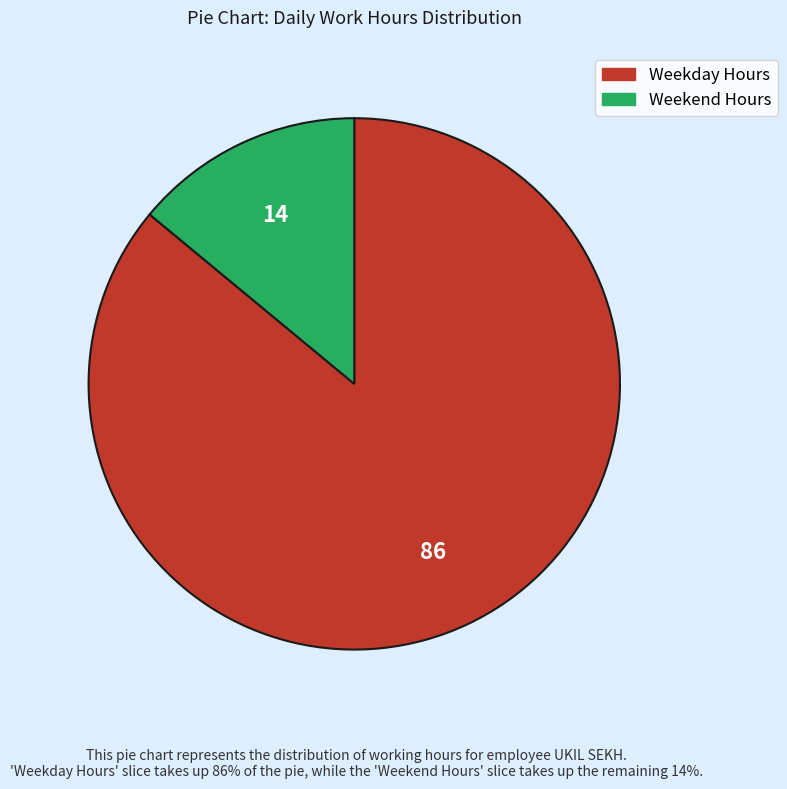

Is there any slice that represents more than half of the pie?

Yes